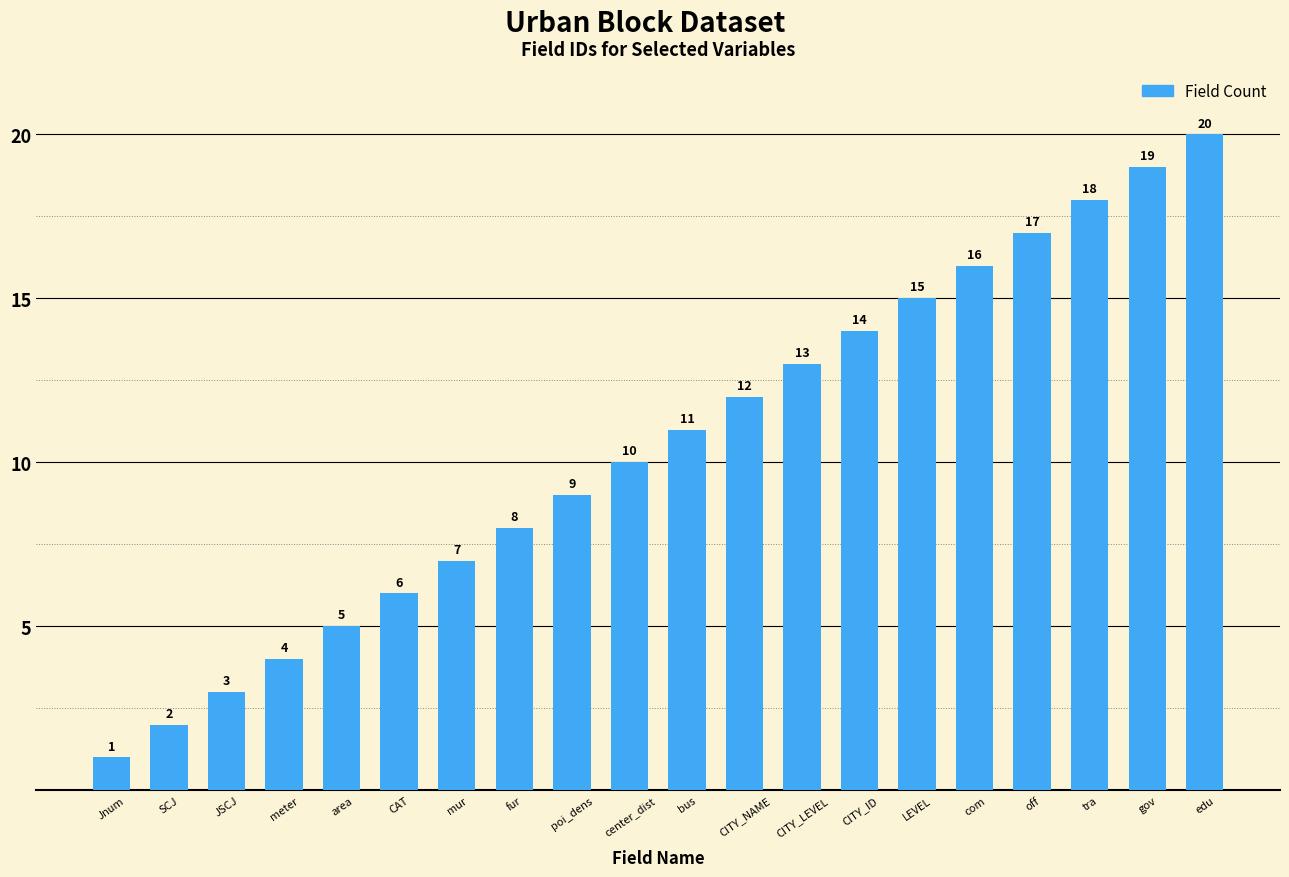

True or false: the data shows 7 at CITY_LEVEL.

False